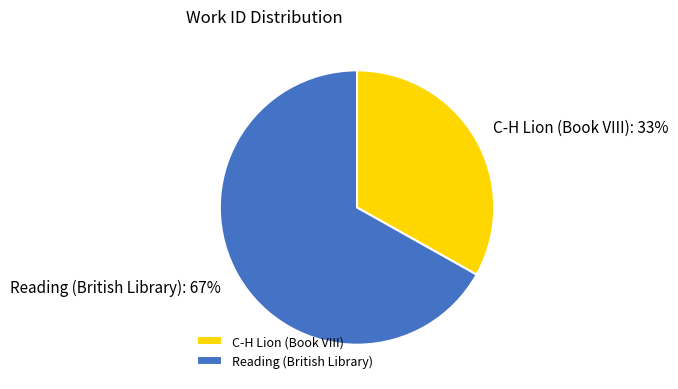

What is the smallest slice in the pie chart?

C-H Lion (Book VIII)